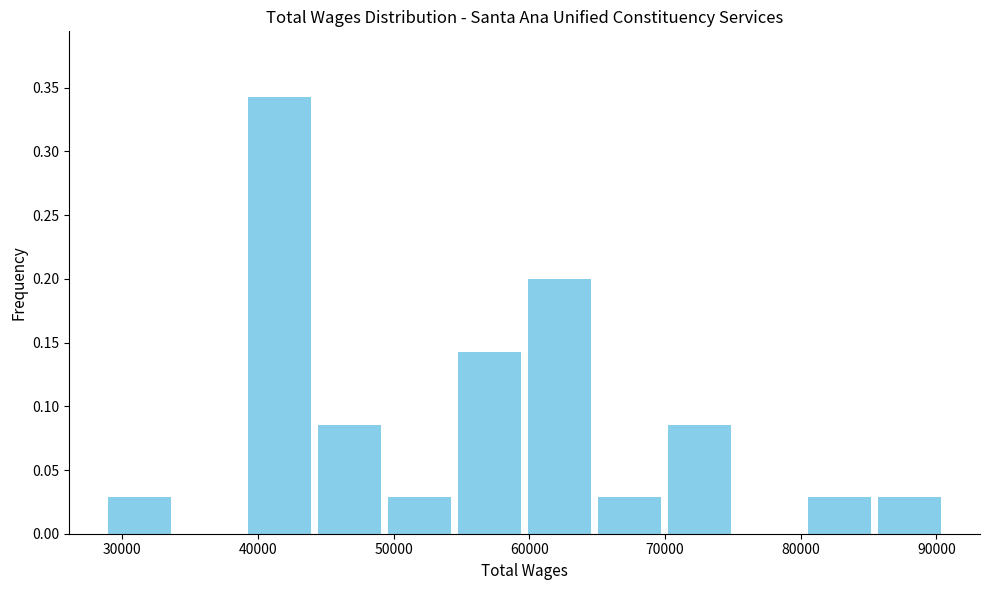

How tall is the bar that spans 44000 to 49000 on the x-axis? Neither the bar edges nor the heights are printed on the chart, so give them approximately, as read against the axes.

0.085